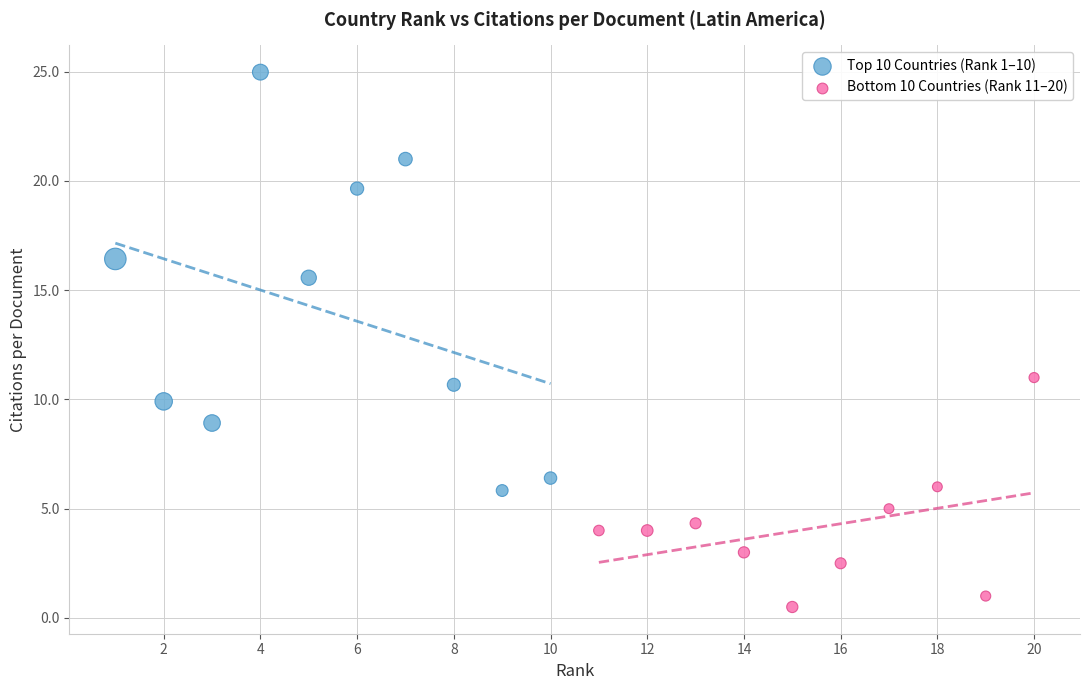

Which series reaches the maximum Y coordinate?

Top 10 Countries (Rank 1–10)